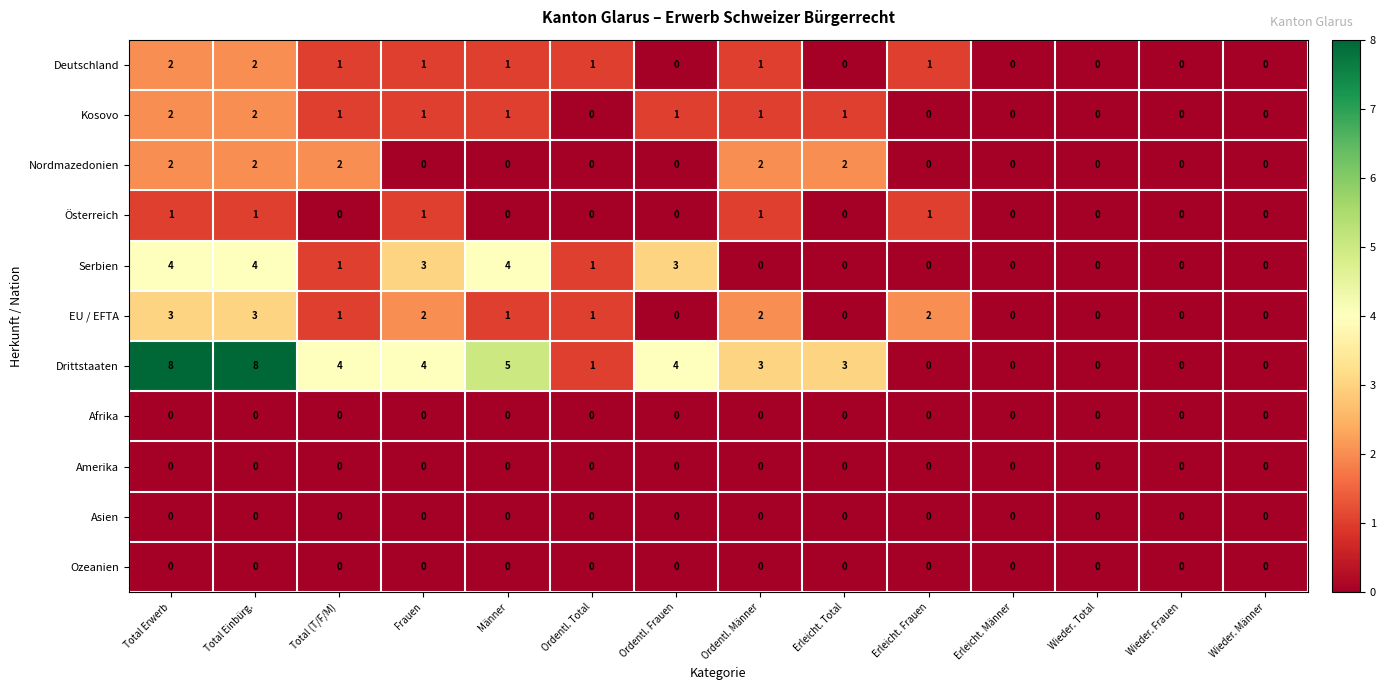

The Amerika series shows 0 at Total Erwerb. True or false?

True